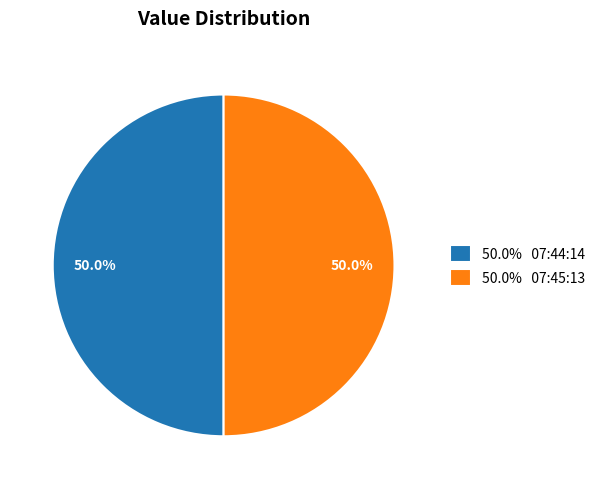

What is the total percentage of 50.0% 07:45:13 and 50.0% 07:44:14?

100.0%